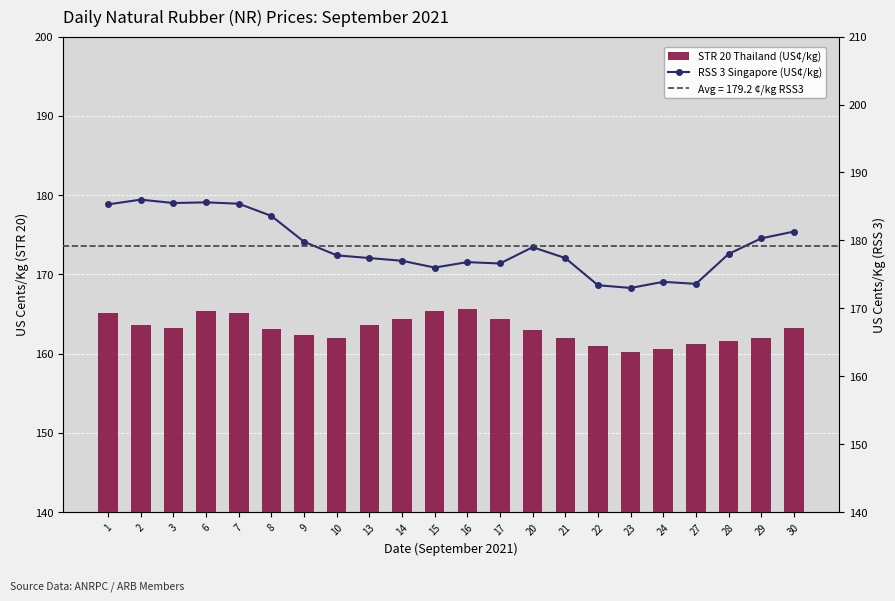

Which category has the highest value in the STR 20 Thailand (US¢/kg) series?

16